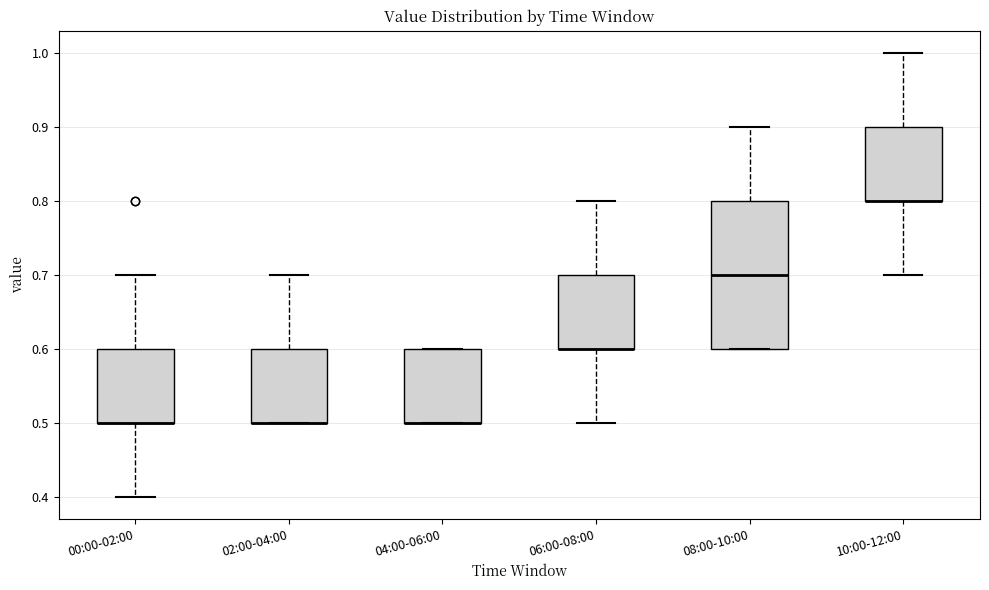

Which box is the tallest, from its lower edge to its upper edge?

08:00-10:00